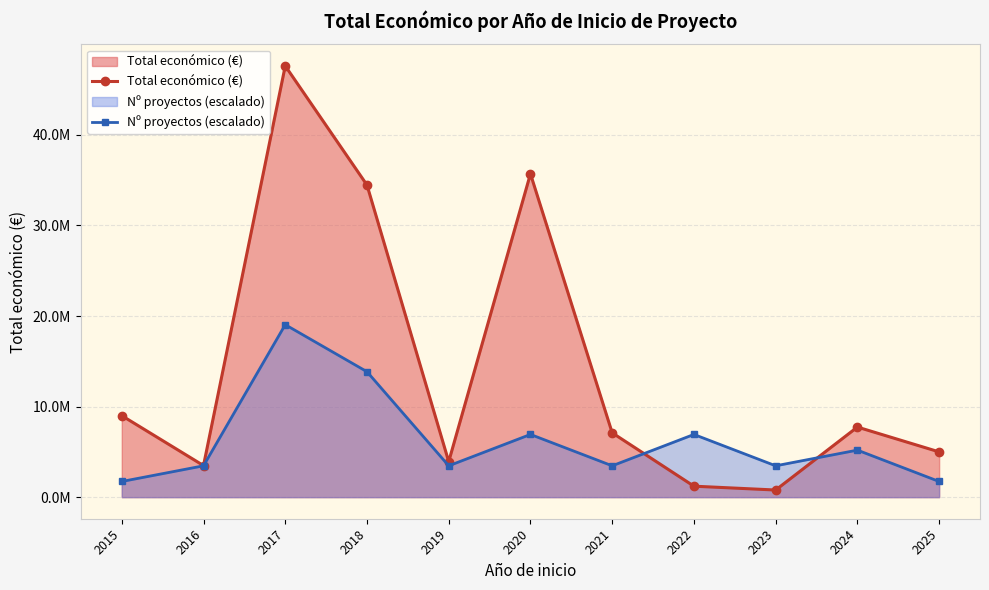

What is the difference between the highest and lowest values at 2018?

20610199.2